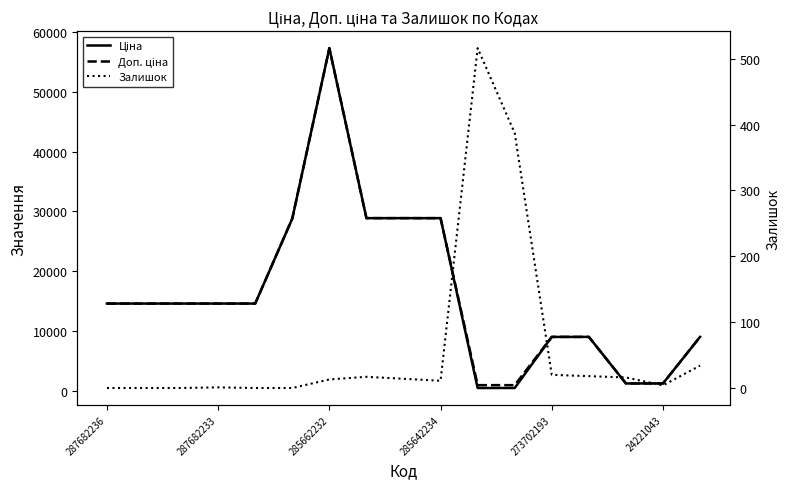

The Доп. ціна series shows 1696.4 at 10. True or false?

False